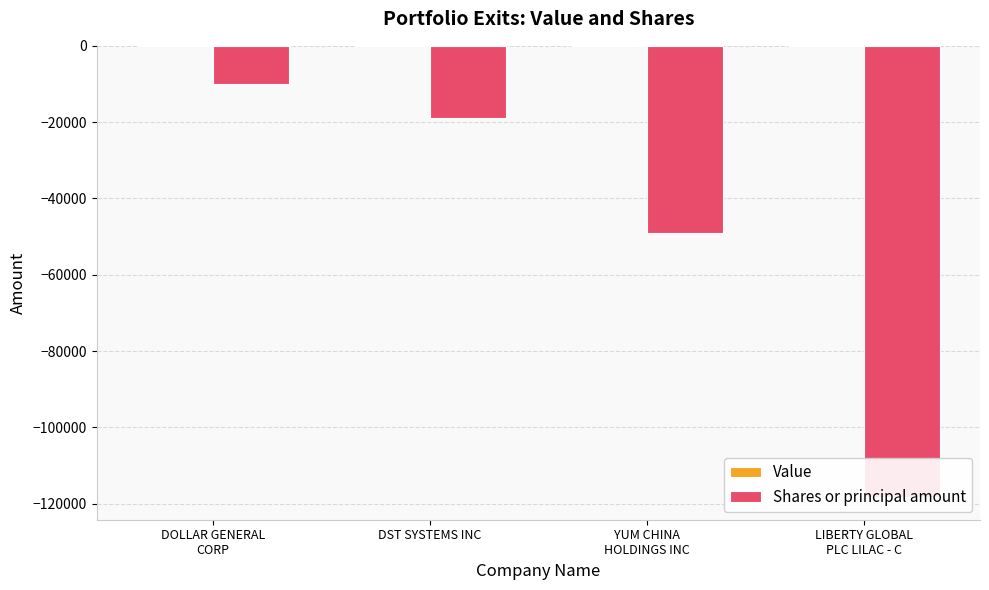

What is the value of the Shares or principal amount bar at the 2nd from the left?

-18800